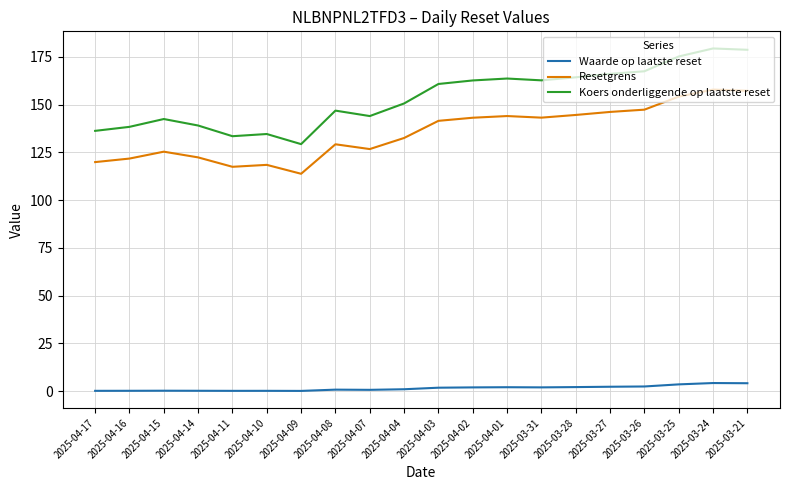

Is the value of Koers onderliggende op laatste reset at 2025-04-16 greater than the value of Resetgrens at 2025-04-16?

Yes